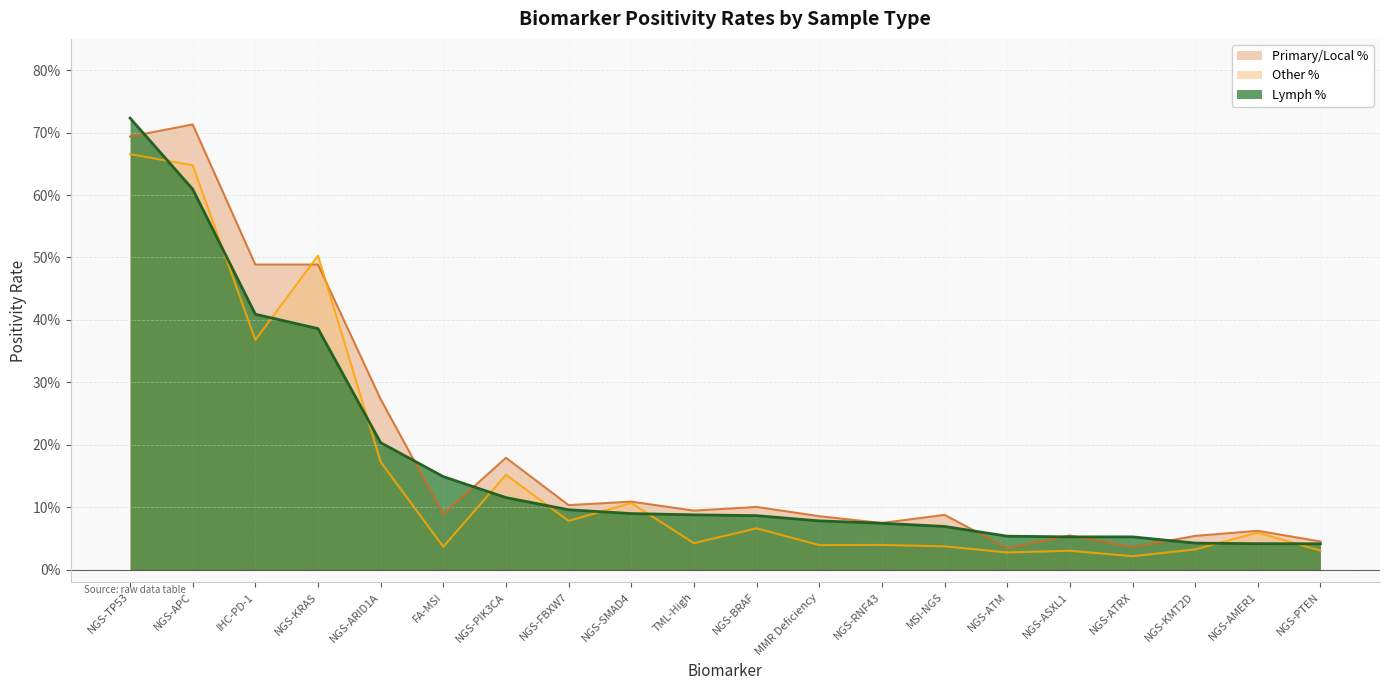

Reading left to right, what are all the values shown in this chart?

Lymph %: 0.7	0.6	0.4	0.4	0.2	0.1	0.1	0.1	0.1	0.1	0.1	0.1	0.1	0.1	0.1	0.1	0.1	0.0	0.0	0.0
Other %: 0.7	0.6	0.4	0.5	0.2	0.0	0.2	0.1	0.1	0.0	0.1	0.0	0.0	0.0	0.0	0.0	0.0	0.0	0.1	0.0
Primary/Local %: 0.7	0.7	0.5	0.5	0.3	0.1	0.2	0.1	0.1	0.1	0.1	0.1	0.1	0.1	0.0	0.1	0.0	0.1	0.1	0.0